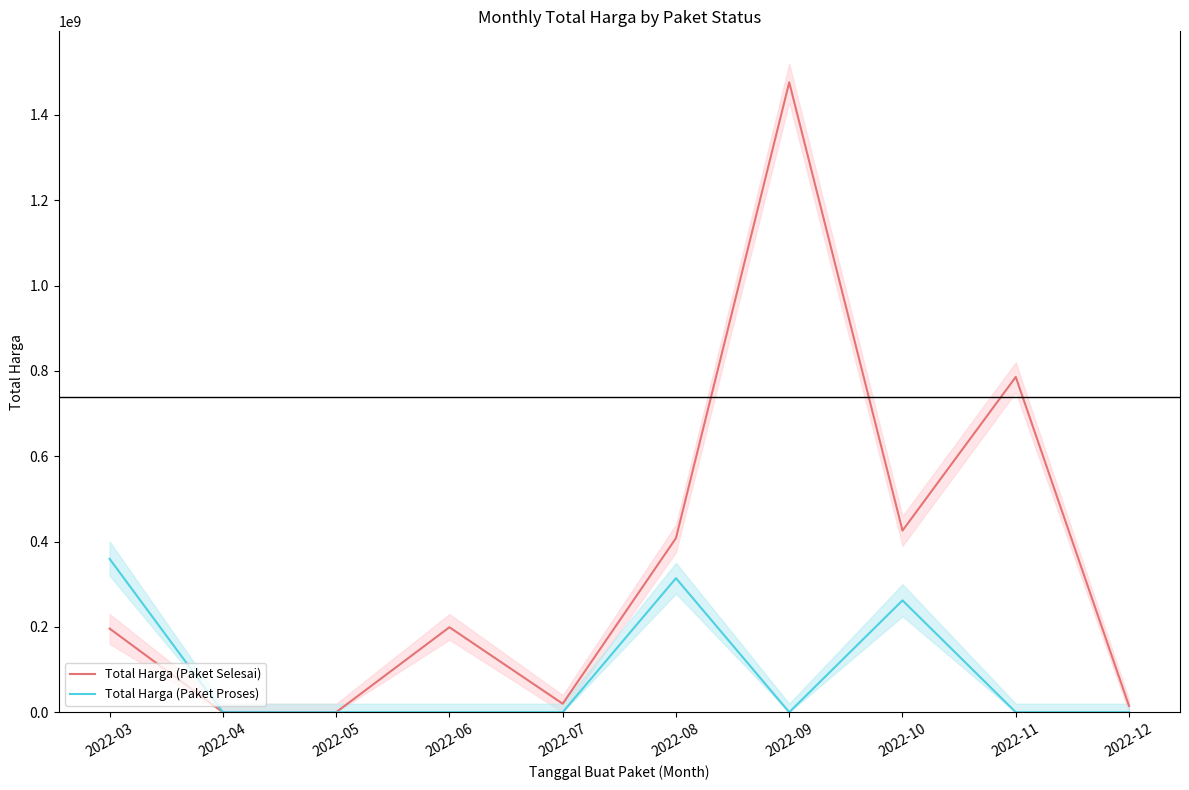

Which category has the highest value in the Total Harga (Paket Proses) series?

2022-03